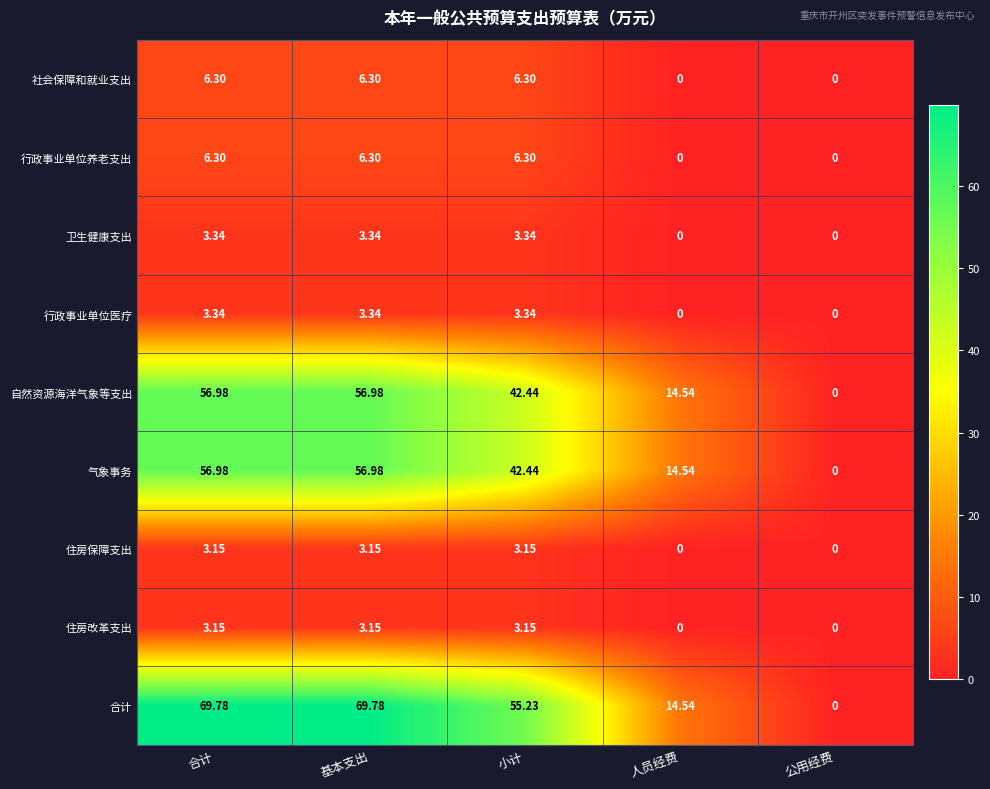

Which series has the widest spread of values?

合计